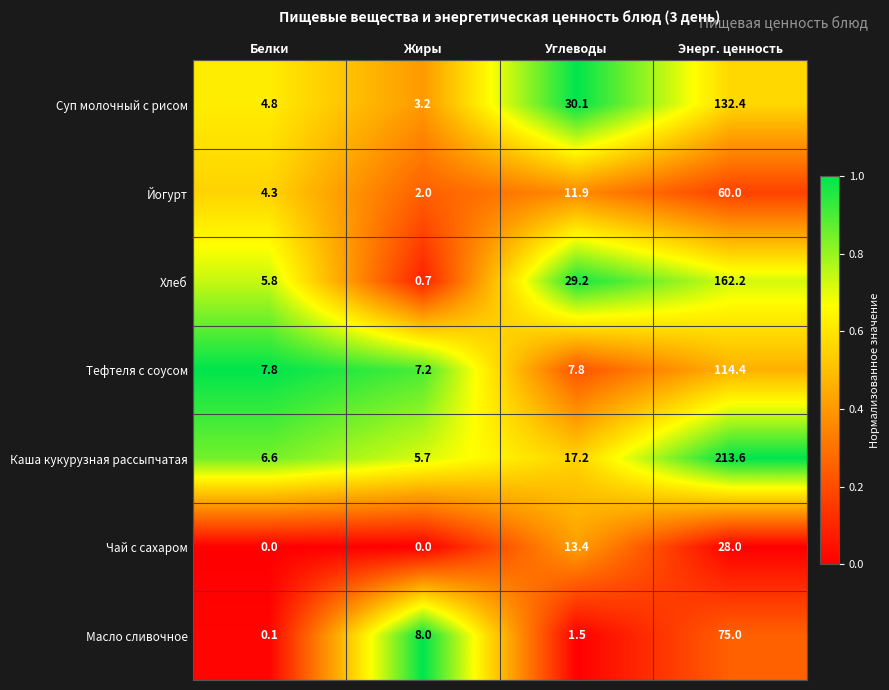

Between Белки and Жиры, which series saw the biggest shift?

Масло сливочное